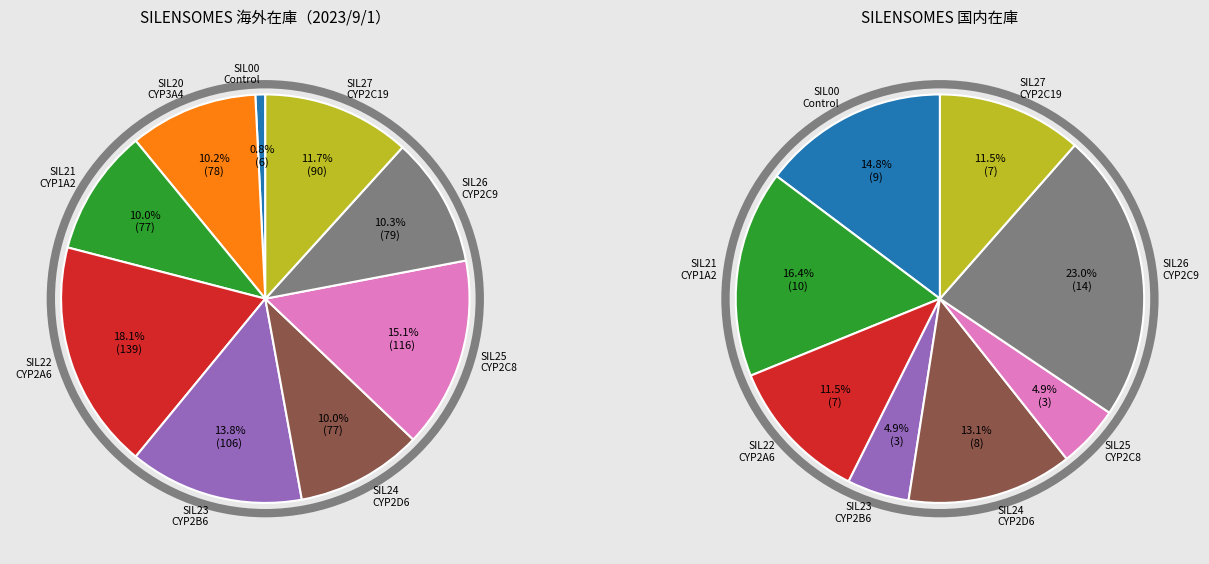

The SIL25
CYP2C8 slice represents 15% of the pie. True or false?

True